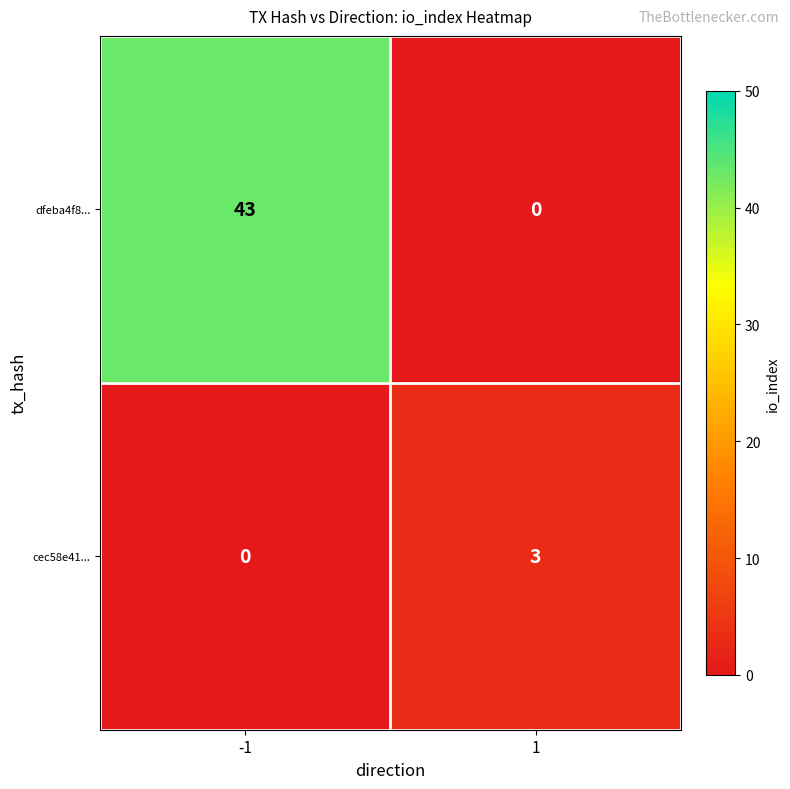

How many data points does each series have?

2